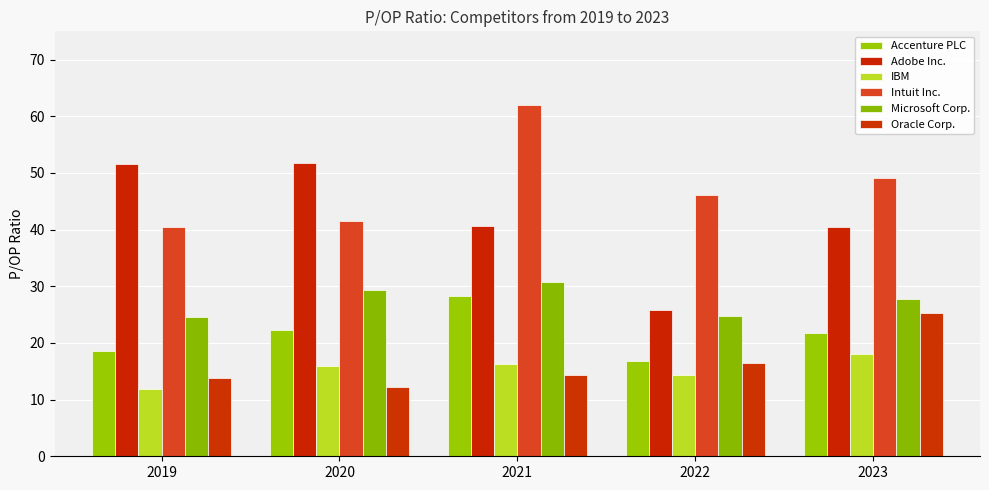

What is the difference between the Microsoft Corp. values at 2023 and 2021?

3.0